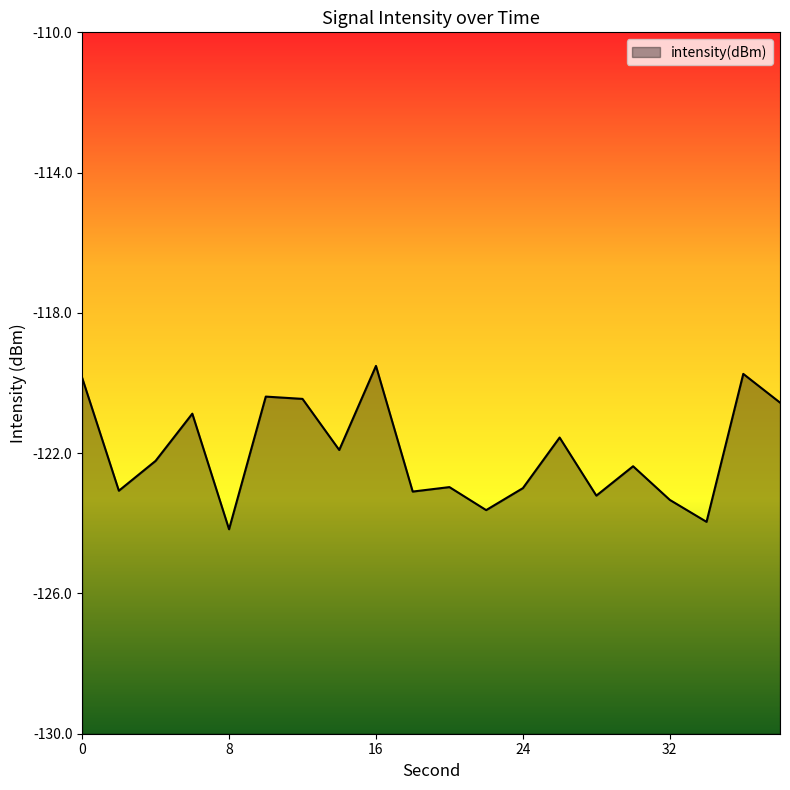

How many interior local valleys (lower than both neighbors) does the data have?

7